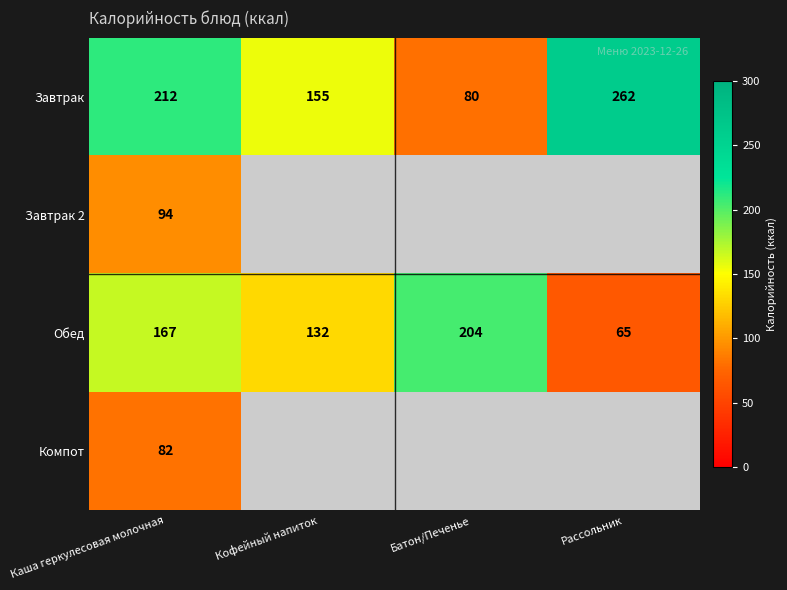

What is the average value of the Обед series?

142